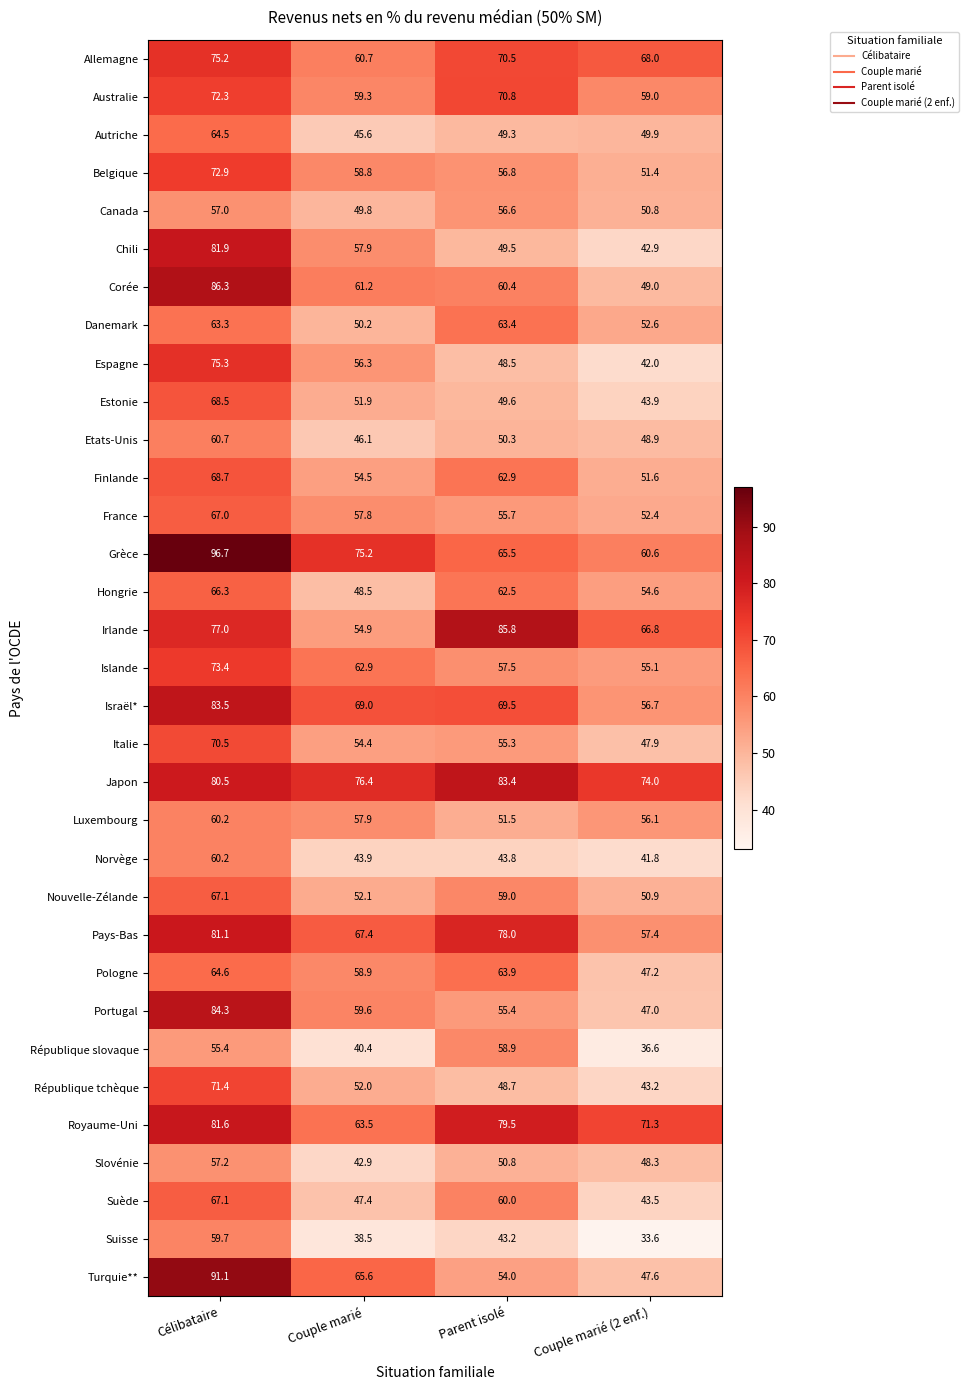

What is the spread (max minus min) of values at Parent isolé?

42.6